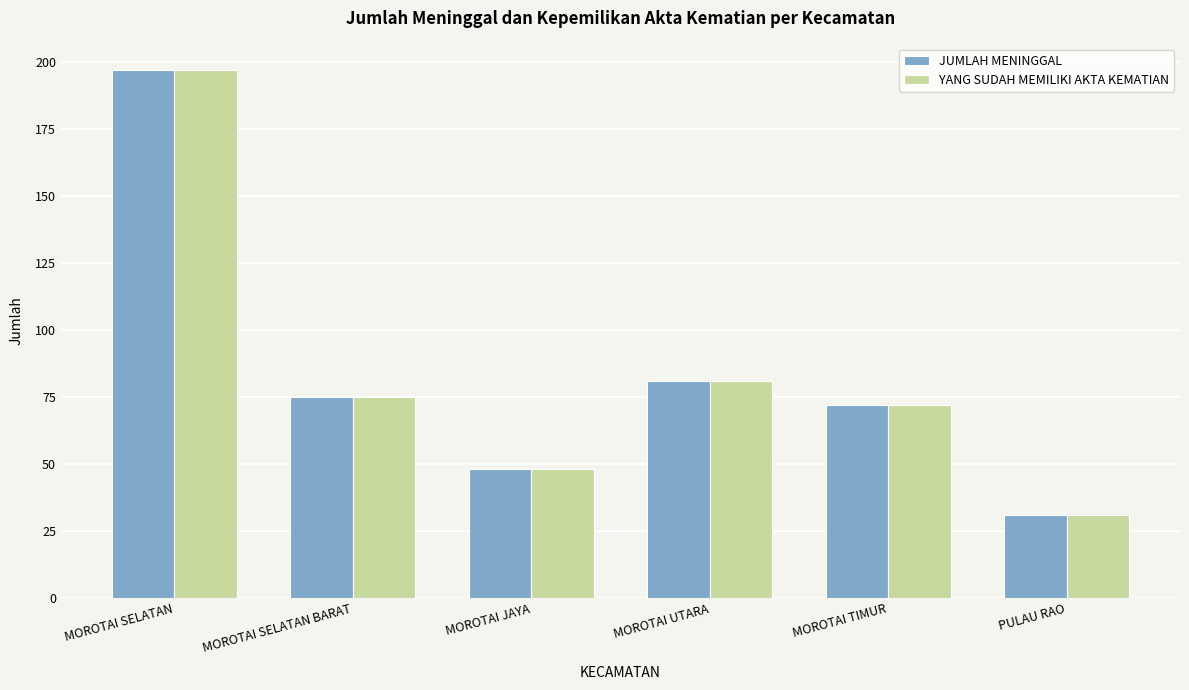

What is the label of the 2nd bar from the left?

MOROTAI SELATAN BARAT